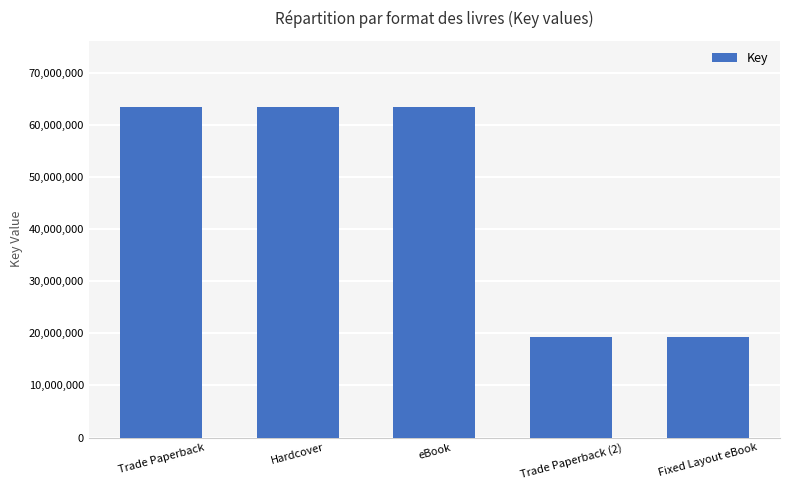

How many bars are there in total?

5